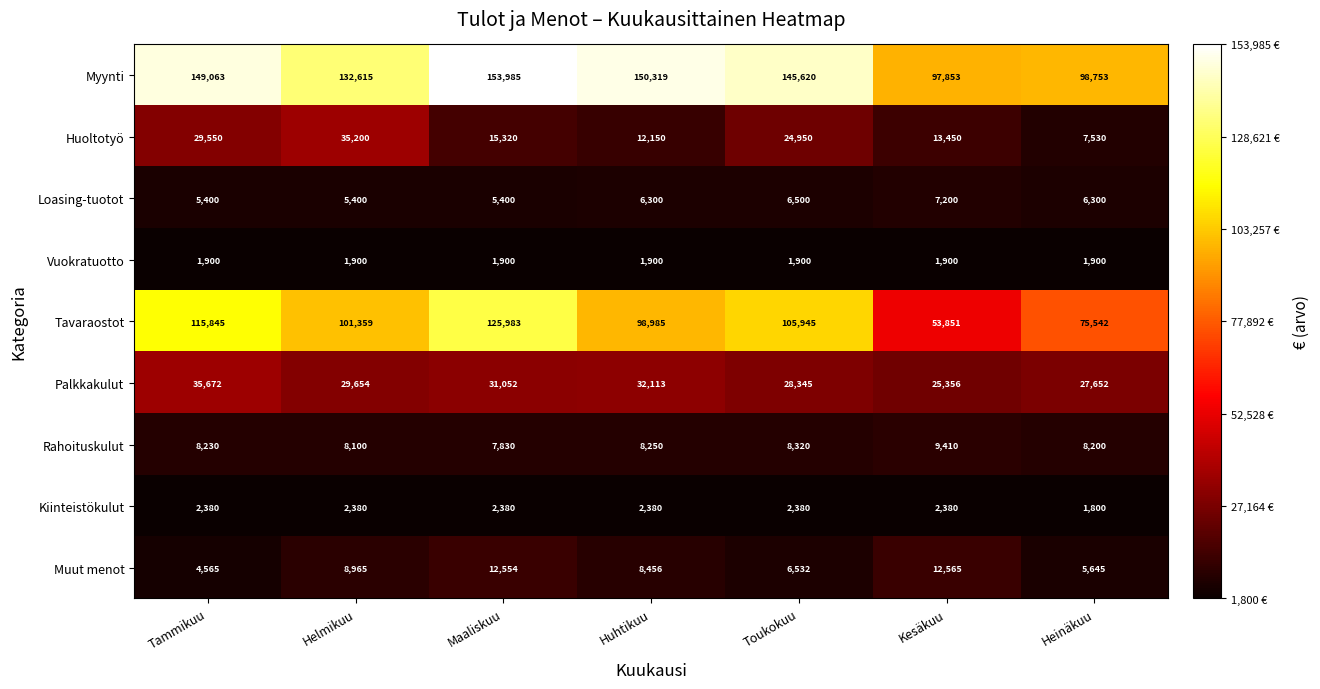

Which series has the widest spread of values?

Tavaraostot